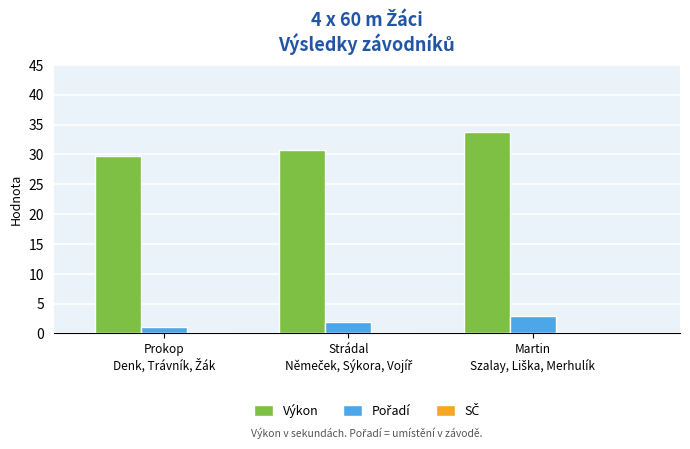

What is the minimum value shown in the chart?

1.0